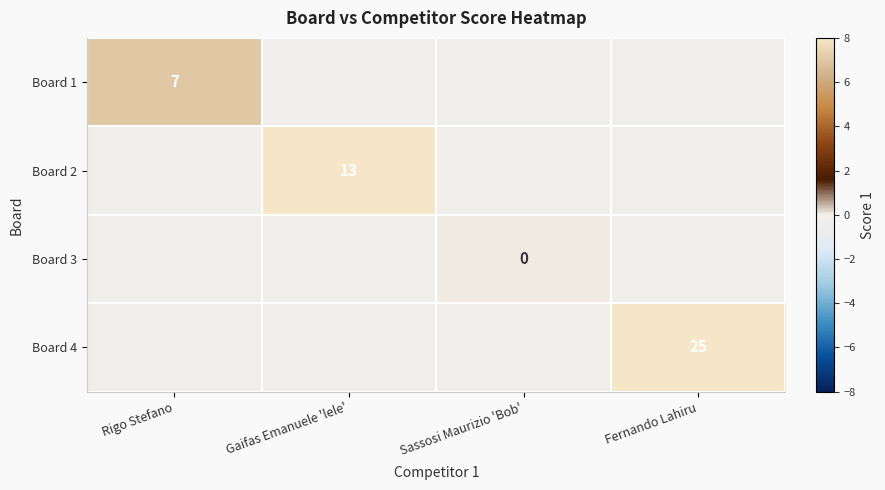

The value of Board 2 at Gaifas Emanuele 'lele' is 4. True or false?

False